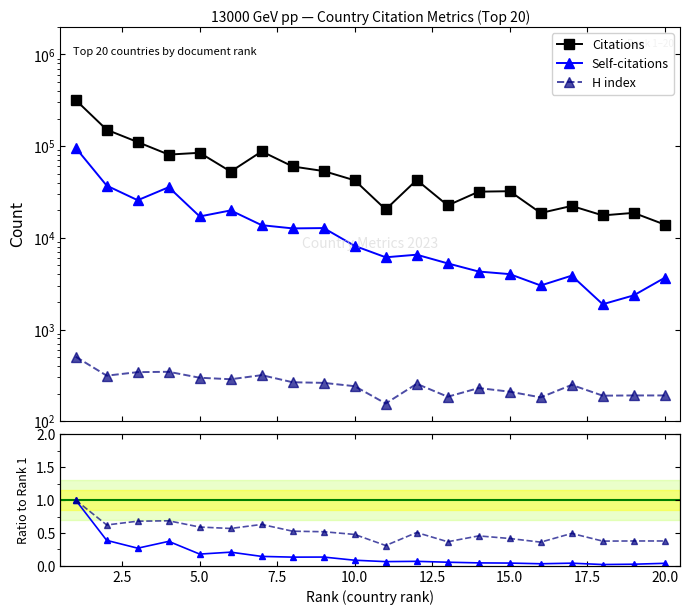

How many lines are shown in the chart?

5